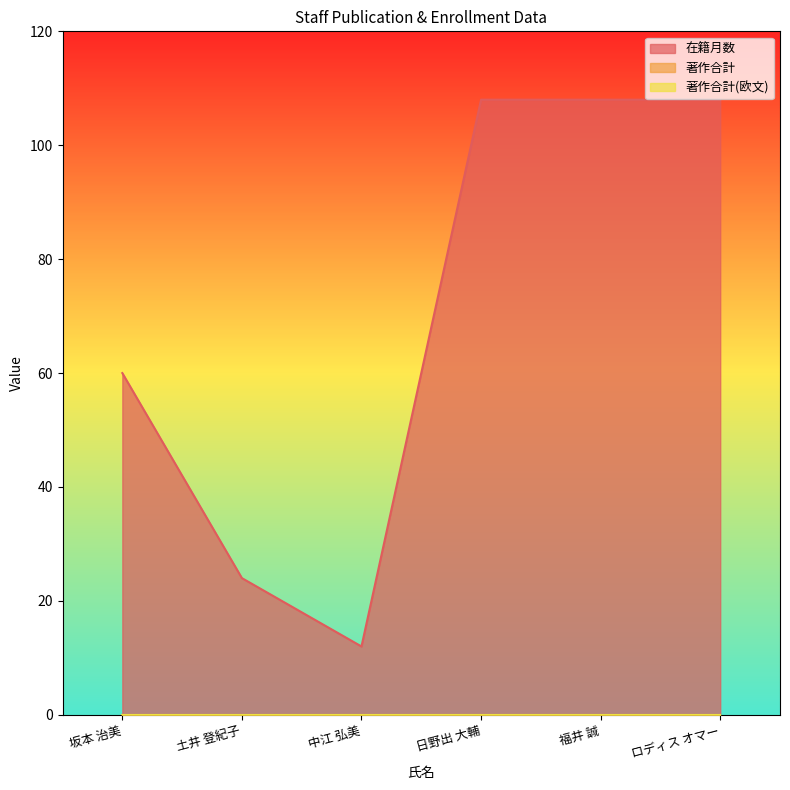

The value of 在籍月数 at 坂本 治美 is 41. True or false?

False